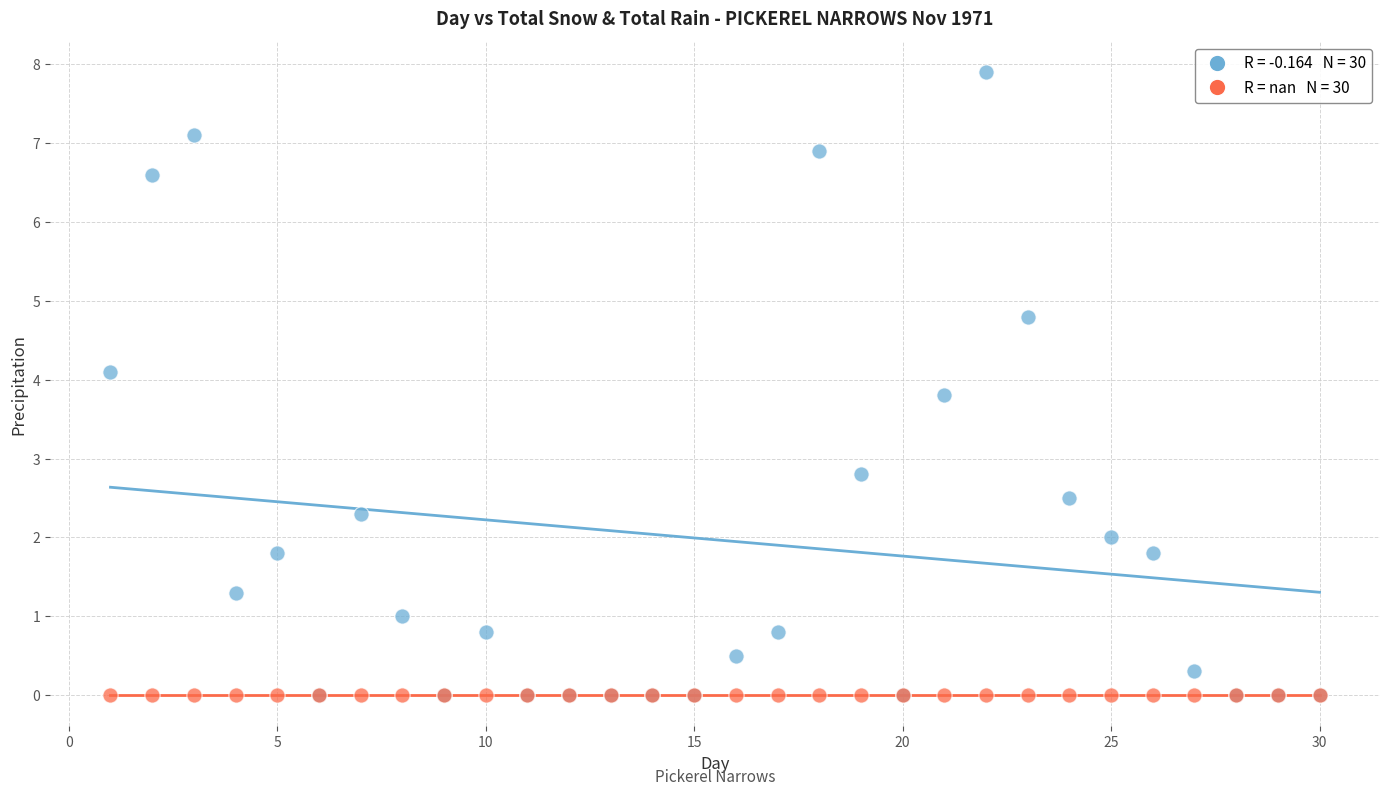

Across all series, what Y value is closest to 3?

2.8